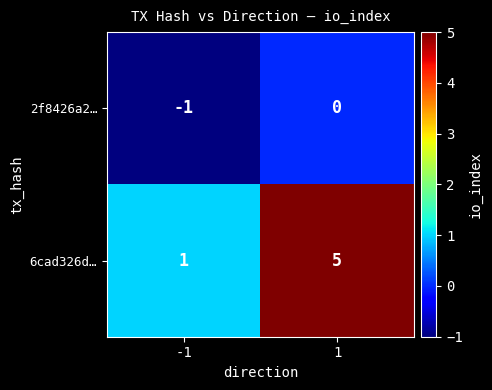

What is the difference between the highest and lowest values at 1?

5